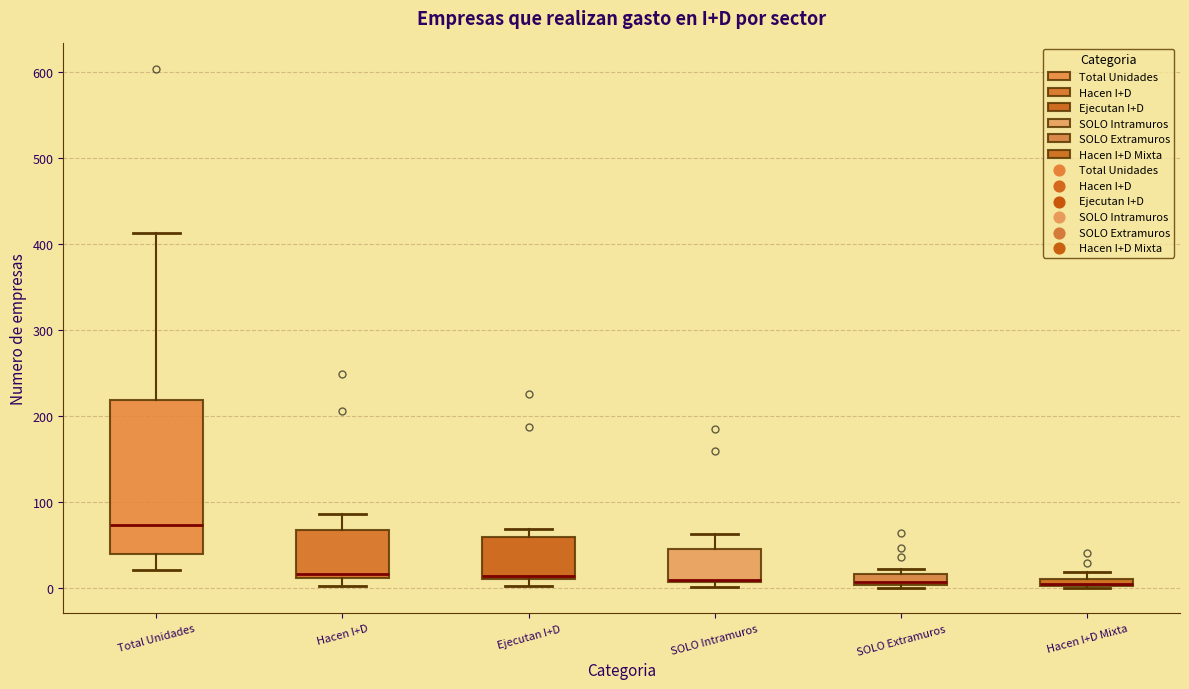

Where is the upper edge of the box for SOLO Intramuros on the y-axis? The values are not printed on the chart, so give them approximately, as read against the axis.

40